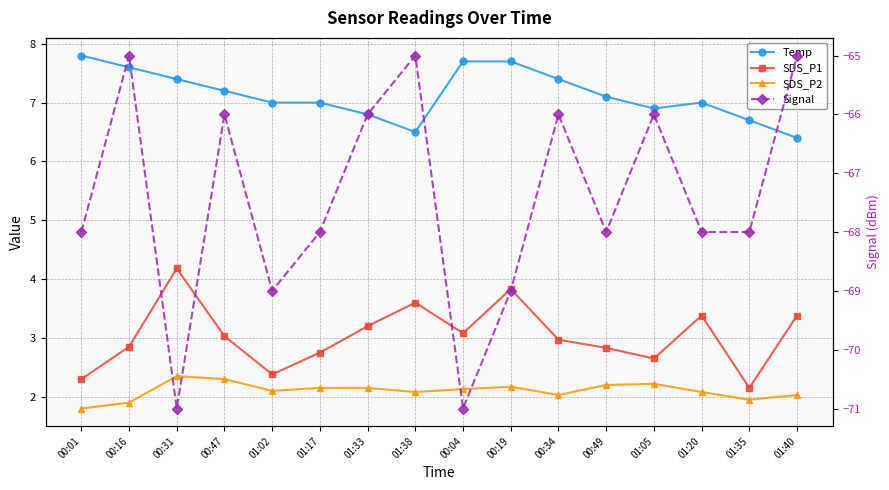

Reading left to right, transcribe all the data shown in this chart.

Temp: 00:01=7.8	00:16=7.6	00:31=7.4	00:47=7.2	01:02=7.0	01:17=7.0	01:33=6.8	01:38=6.5	00:04=7.7	00:19=7.7	00:34=7.4	00:49=7.1	01:05=6.9	01:20=7.0	01:35=6.7	01:40=6.4
SDS_P1: 00:01=2.3	00:16=2.9	00:31=4.2	00:47=3.0	01:02=2.4	01:17=2.8	01:33=3.2	01:38=3.6	00:04=3.1	00:19=3.8	00:34=3.0	00:49=2.8	01:05=2.6	01:20=3.4	01:35=2.1	01:40=3.4
SDS_P2: 00:01=1.8	00:16=1.9	00:31=2.4	00:47=2.3	01:02=2.1	01:17=2.1	01:33=2.1	01:38=2.1	00:04=2.1	00:19=2.2	00:34=2.0	00:49=2.2	01:05=2.2	01:20=2.1	01:35=1.9	01:40=2.0
Signal: 00:01=-68.0	00:16=-65.0	00:31=-71.0	00:47=-66.0	01:02=-69.0	01:17=-68.0	01:33=-66.0	01:38=-65.0	00:04=-71.0	00:19=-69.0	00:34=-66.0	00:49=-68.0	01:05=-66.0	01:20=-68.0	01:35=-68.0	01:40=-65.0